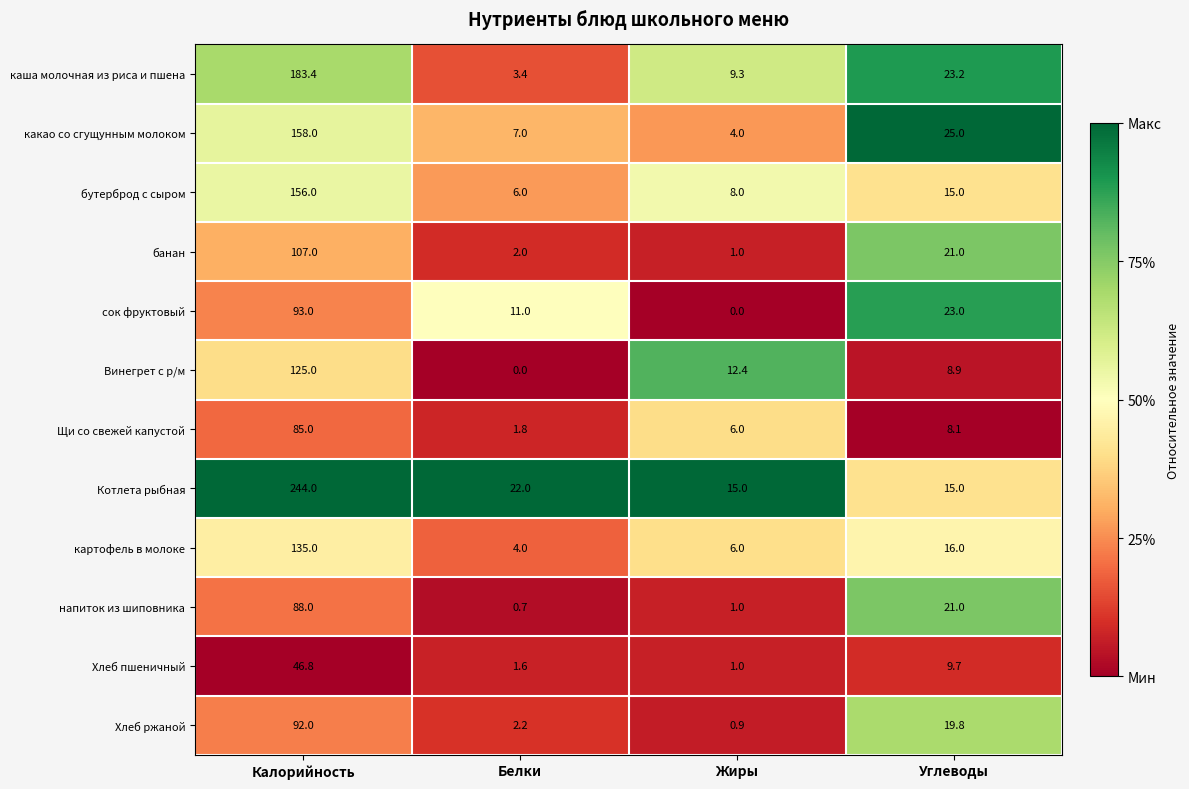

The value of сок фруктовый at Белки is 11.0. True or false?

True